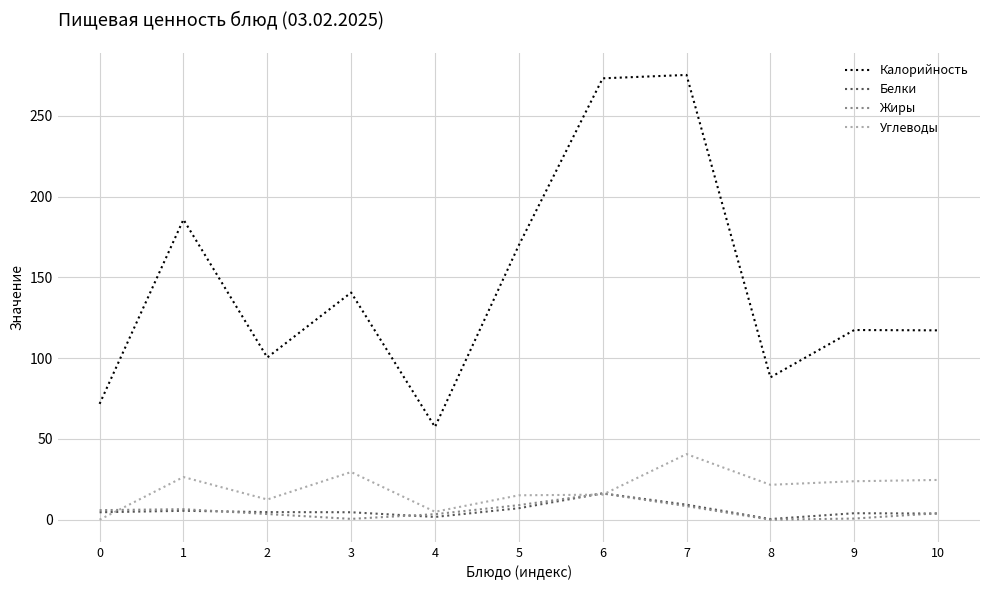

Which series has the largest range (max minus min)?

Калорийность